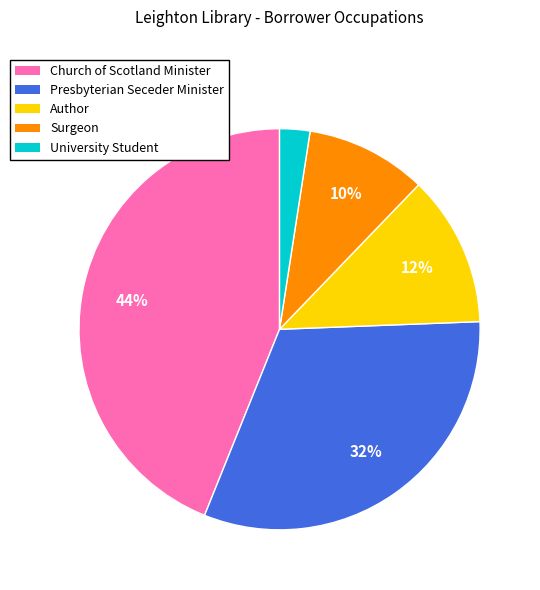

To the nearest percent, what is the combined percentage of Presbyterian Seceder Minister and Church of Scotland Minister?

76%